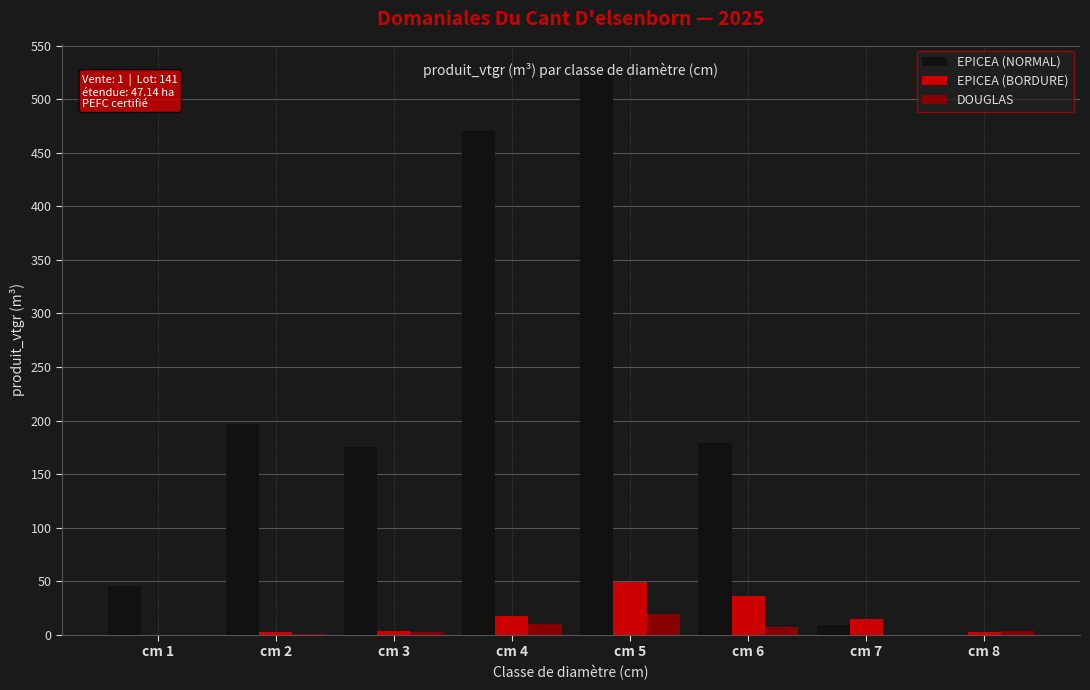

Is it true that DOUGLAS equals 3.0 at cm 8?

True